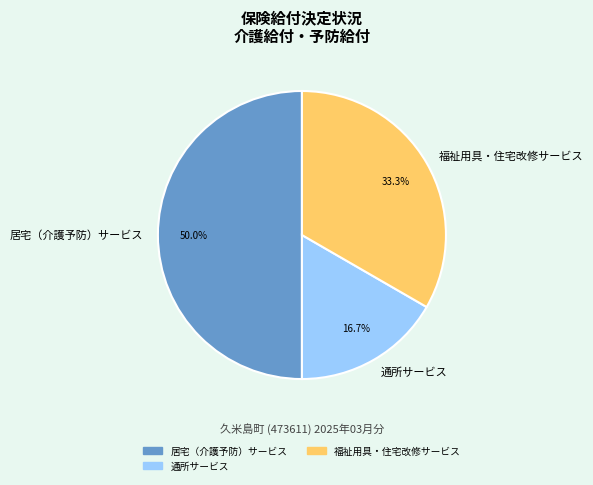

What is the total percentage of 通所サービス and 福祉用具・住宅改修サービス?

50.0%